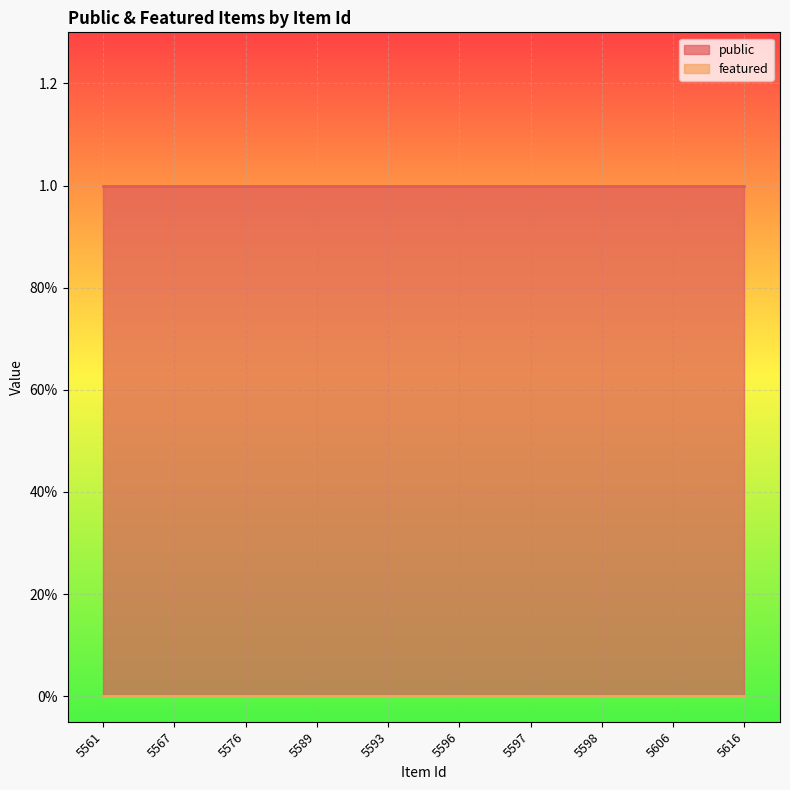

Reading right to left, extract all data points from this chart.

public: 1	1	1	1	1	1	1	1	1	1
featured: 0	0	0	0	0	0	0	0	0	0